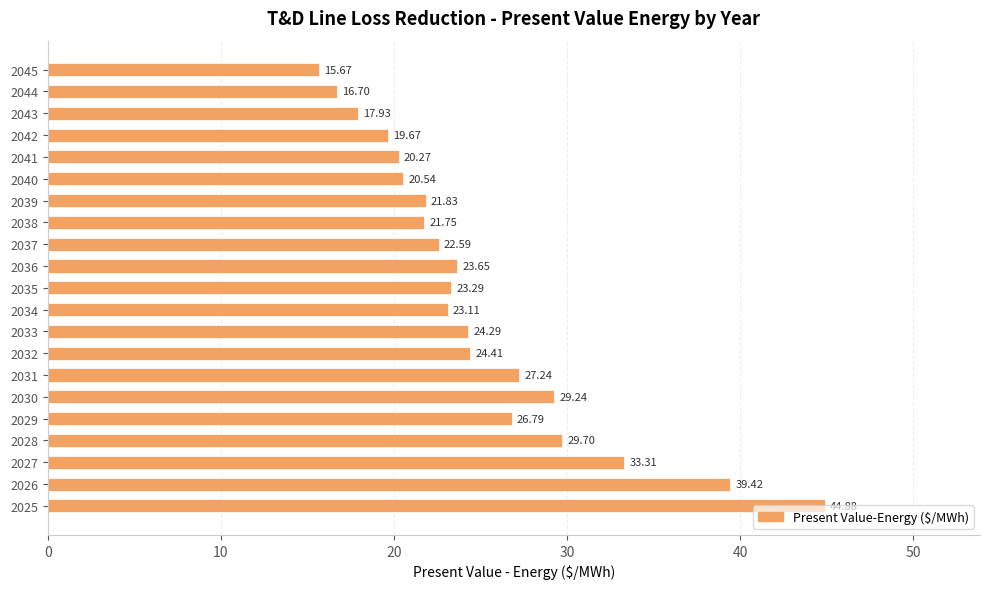

What is the difference between the values at 2029 and 2030?

2.4